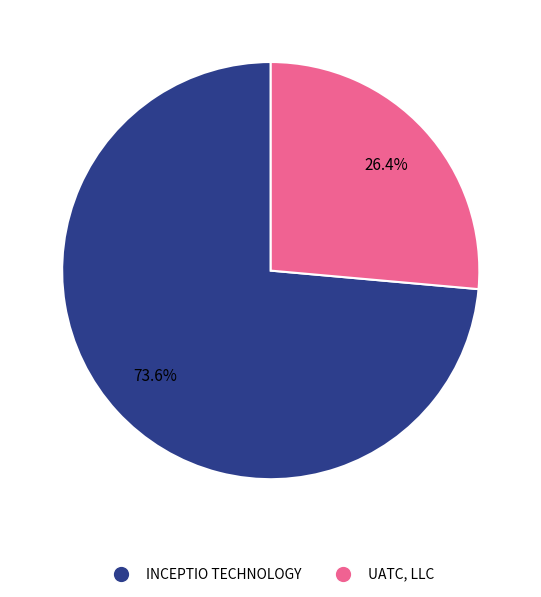

What is the smallest slice in the pie chart?

UATC, LLC